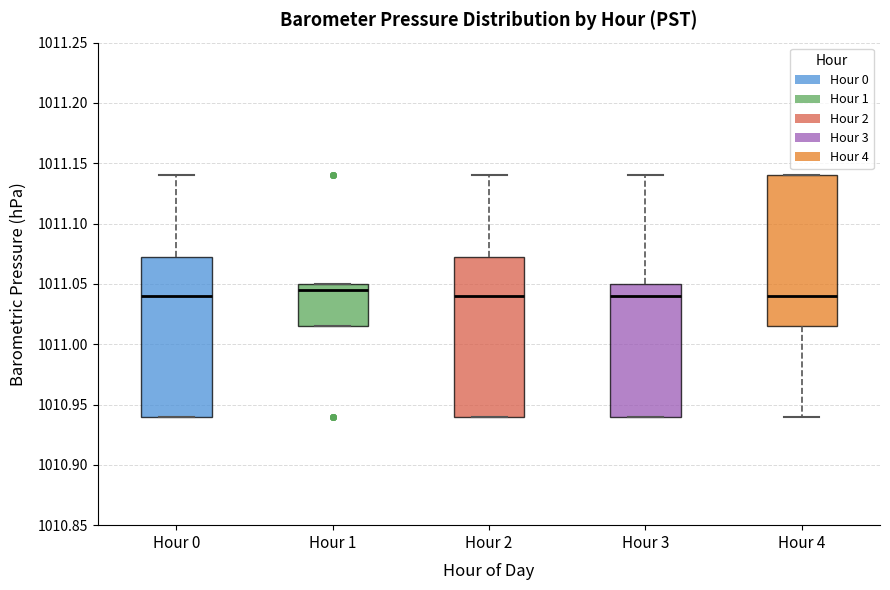

Reading left to right, transcribe this box plot: for each box, give where its median line is, the range the box spans, and where its two whiskers end, as read against the y-axis. The values are not printed on the chart, so give them approximately, as read against the axis.

Hour 0: median 1011.040, box 1010.940 to 1011.075, whiskers 1010.940 to 1011.140
Hour 1: median 1011.045, box 1011.015 to 1011.050, whiskers 1011.015 to 1011.050
Hour 2: median 1011.040, box 1010.940 to 1011.075, whiskers 1010.940 to 1011.140
Hour 3: median 1011.040, box 1010.940 to 1011.050, whiskers 1010.940 to 1011.140
Hour 4: median 1011.040, box 1011.015 to 1011.140, whiskers 1010.940 to 1011.140